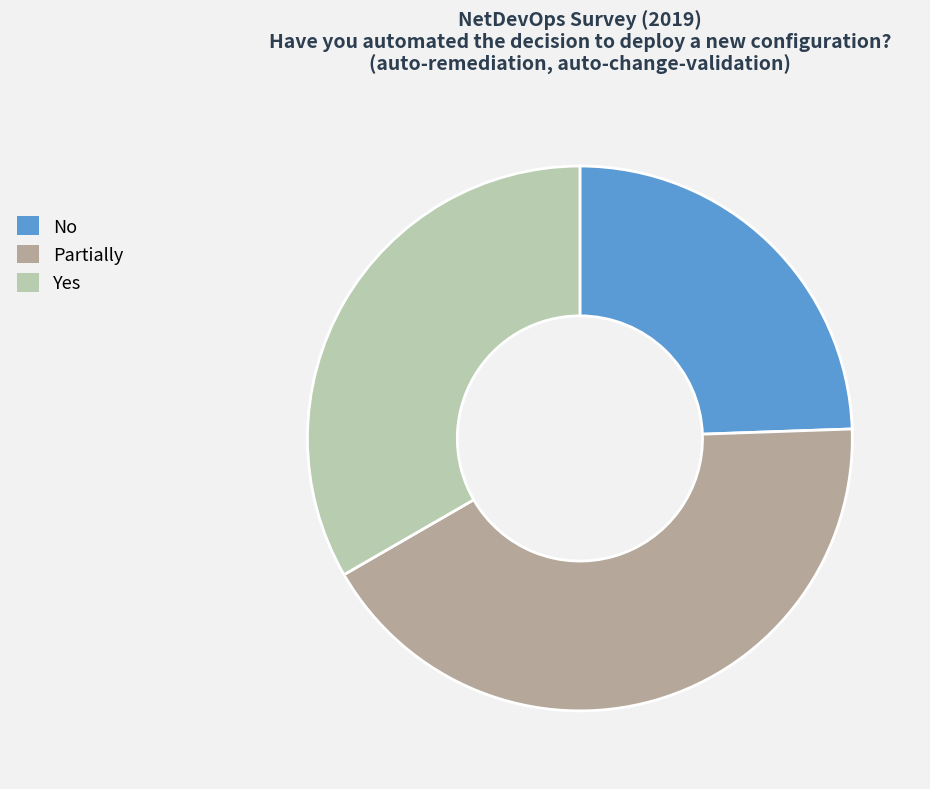

Is there any slice that represents more than half of the pie?

No